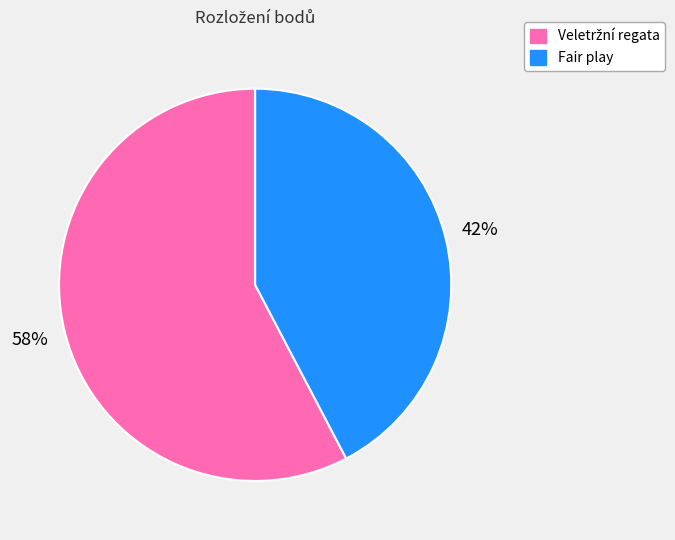

Which slice is the smallest?

Fair play